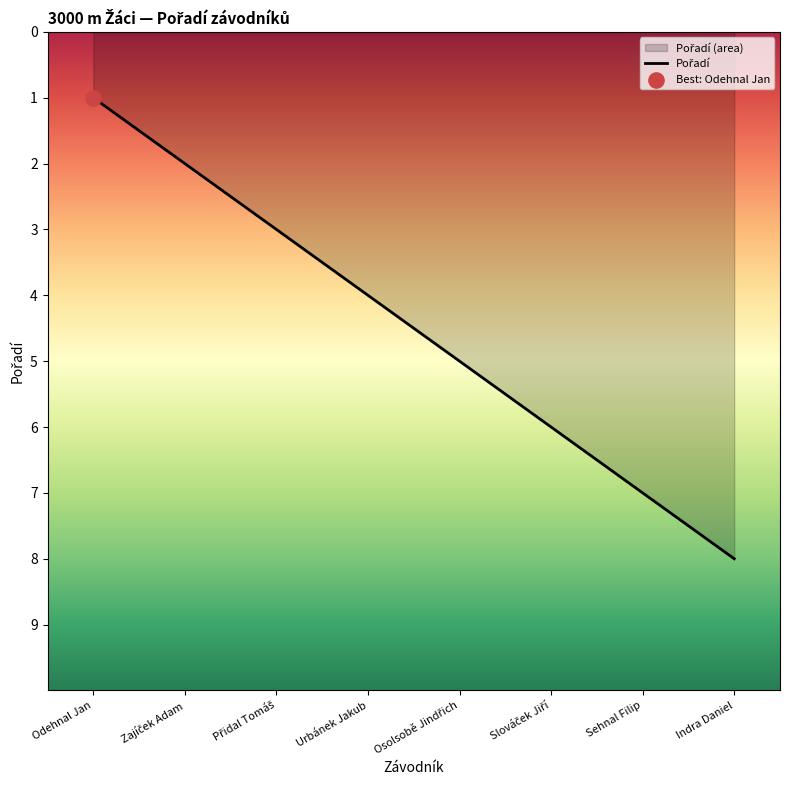

What is the change in value from Odehnal Jan to Přidal Tomáš?

+2